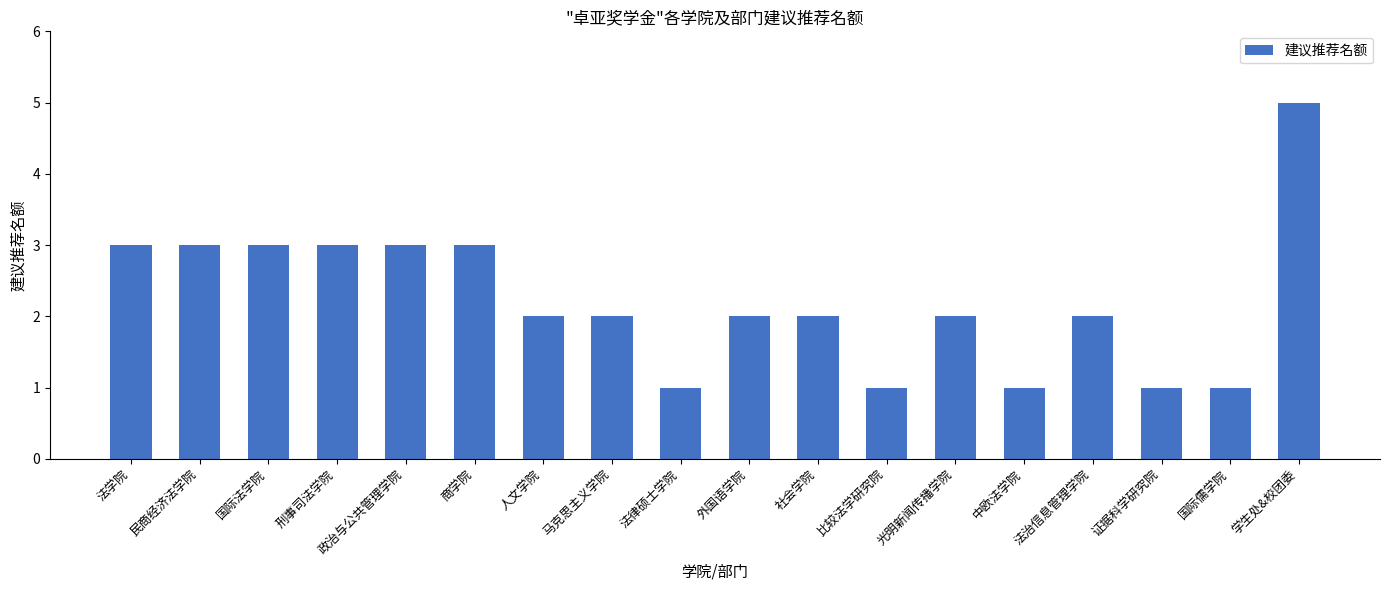

Reading left to right, what are all the values shown in this chart?

法学院=3	民商经济法学院=3	国际法学院=3	刑事司法学院=3	政治与公共管理学院=3	商学院=3	人文学院=2	马克思主义学院=2	法律硕士学院=1	外国语学院=2	社会学院=2	比较法学研究院=1	光明新闻传播学院=2	中欧法学院=1	法治信息管理学院=2	证据科学研究院=1	国际儒学院=1	学生处&校团委=5